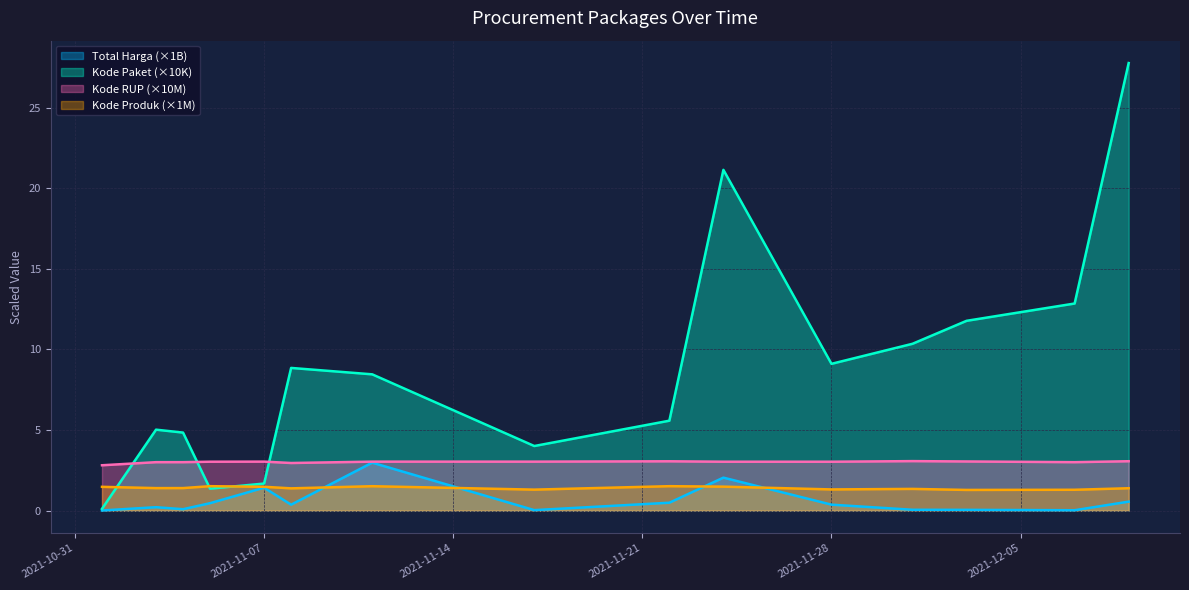

What are all the series names shown in the legend?

Total Harga (×1B), Kode Paket (×10K), Kode RUP (×10M), Kode Produk (×1M)